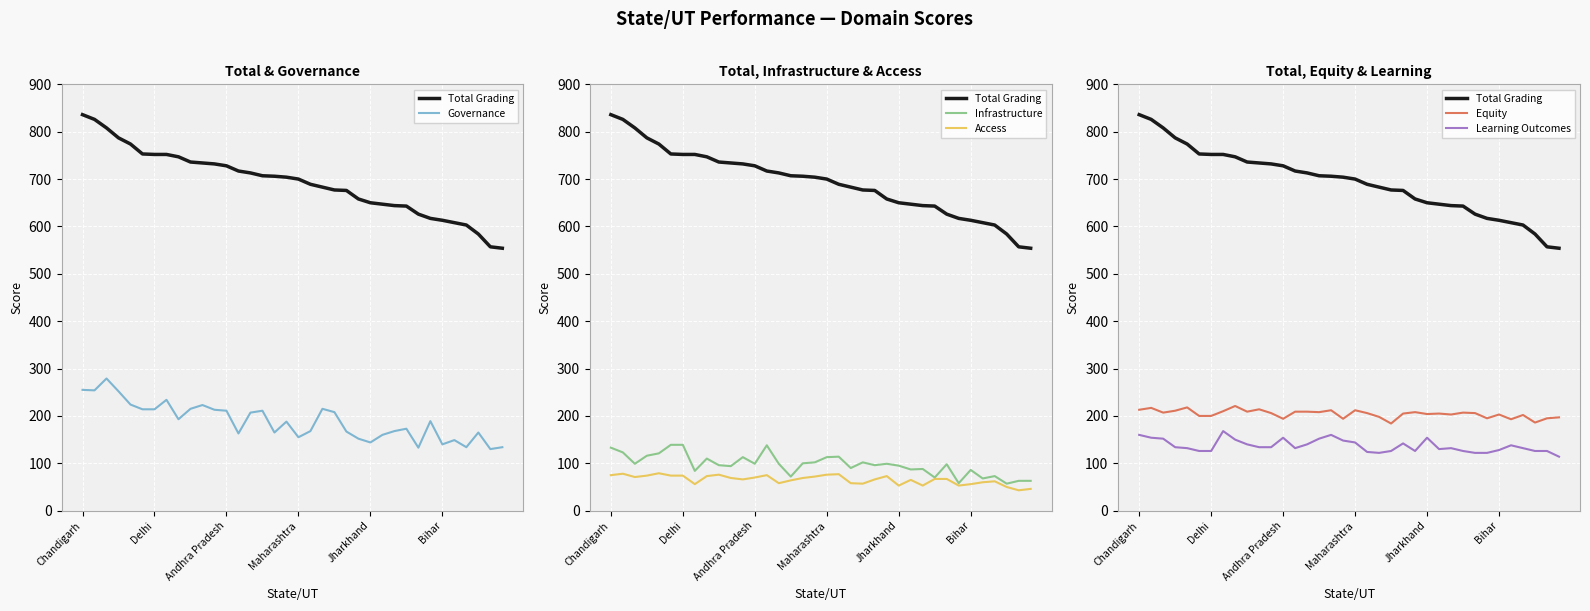

What position from the left is Andhra Pradesh?

13